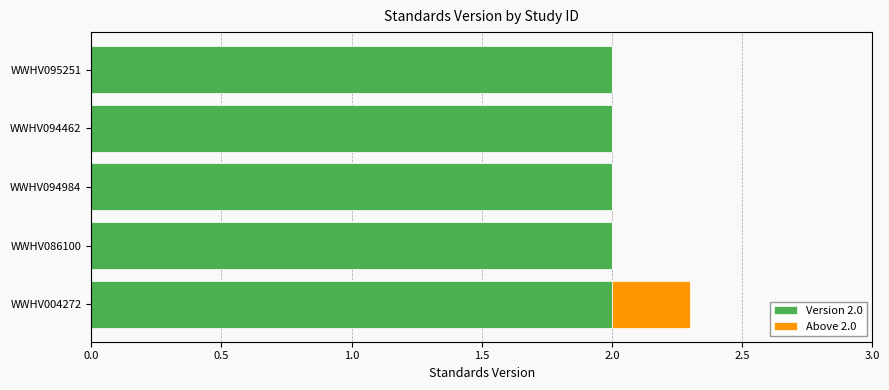

At which category is the sum across all series the highest?

WWHV004272